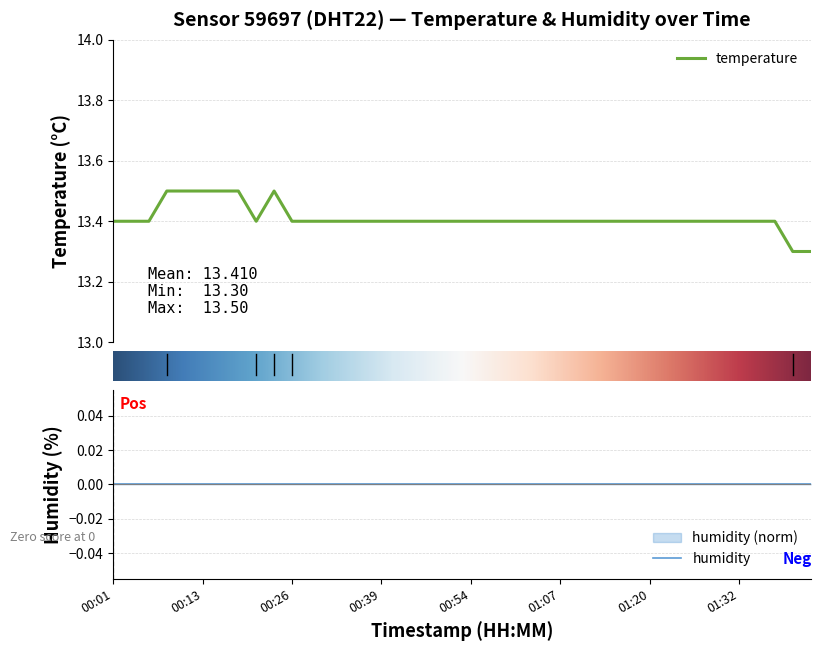

What is the sum of the values at 01:32 and 00:54?

26.8